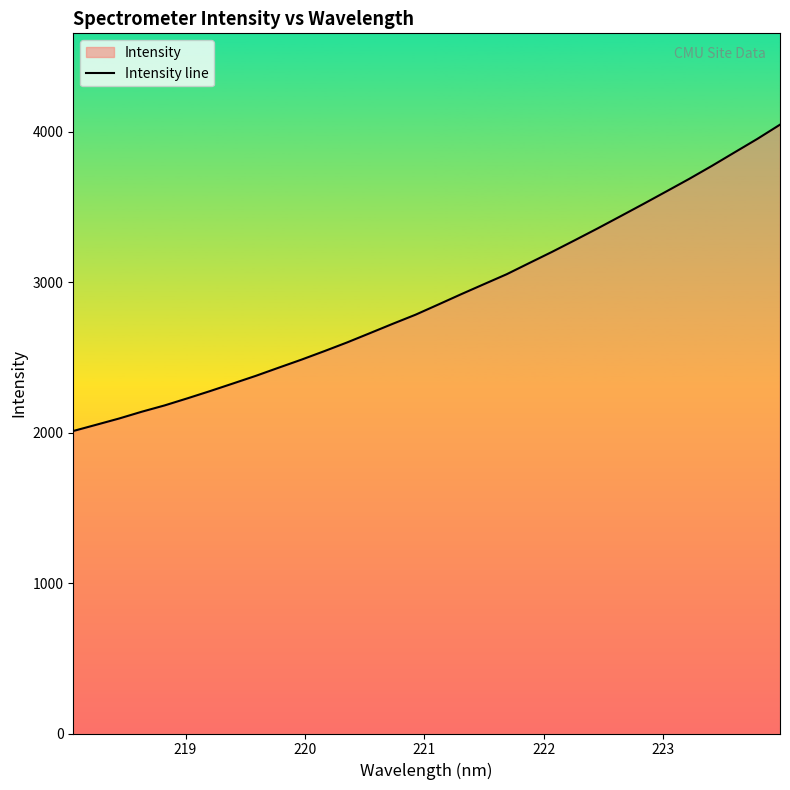

What is the smallest value displayed?

2011.4